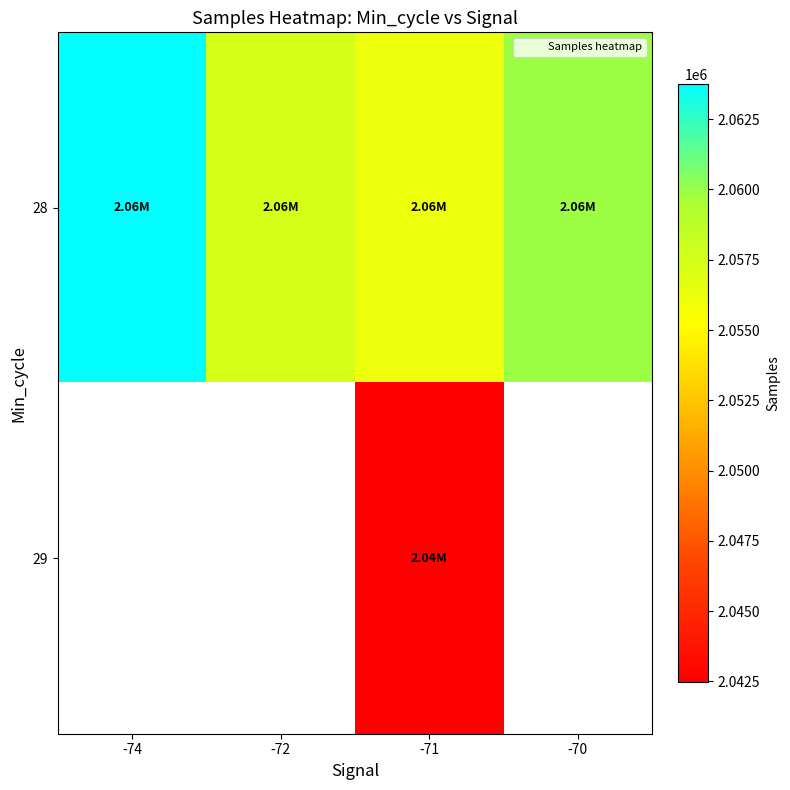

At which category is the sum across all series the highest?

-71